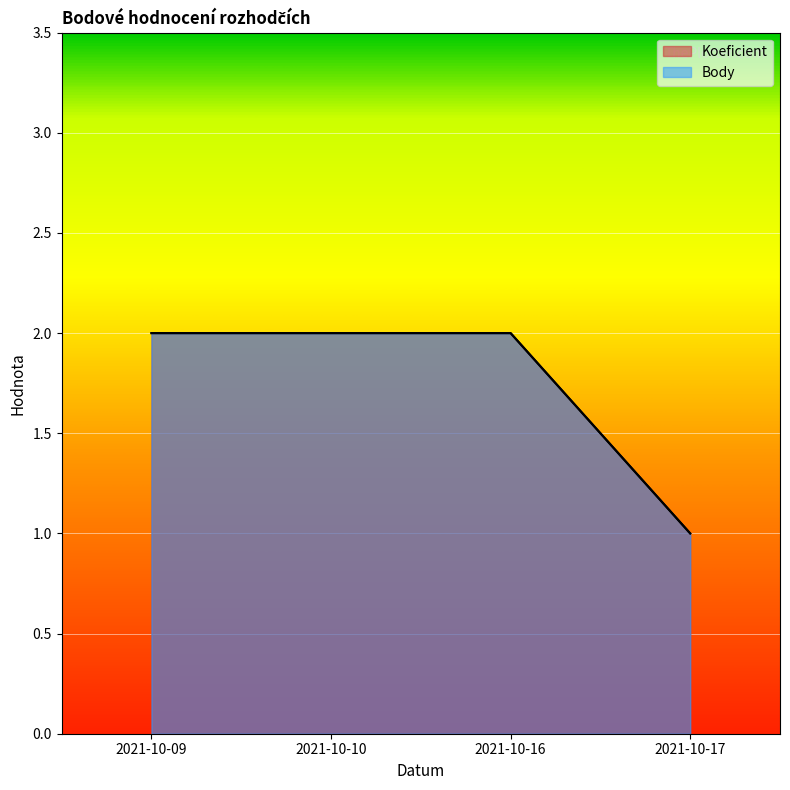

True or false: Body and Koeficient cross at least once.

False